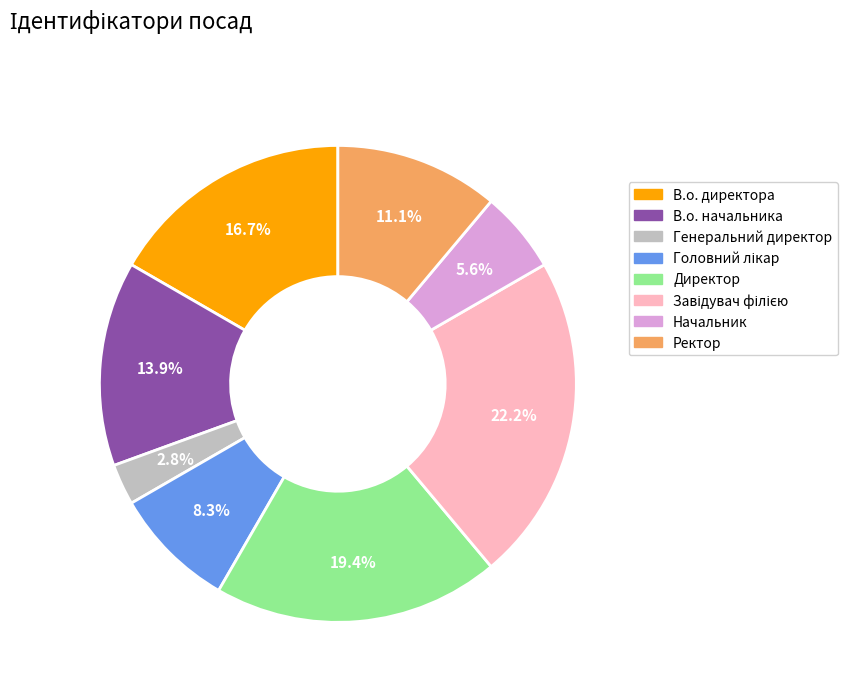

To the nearest percent, what is the difference between the largest and smallest slice percentages?

19%